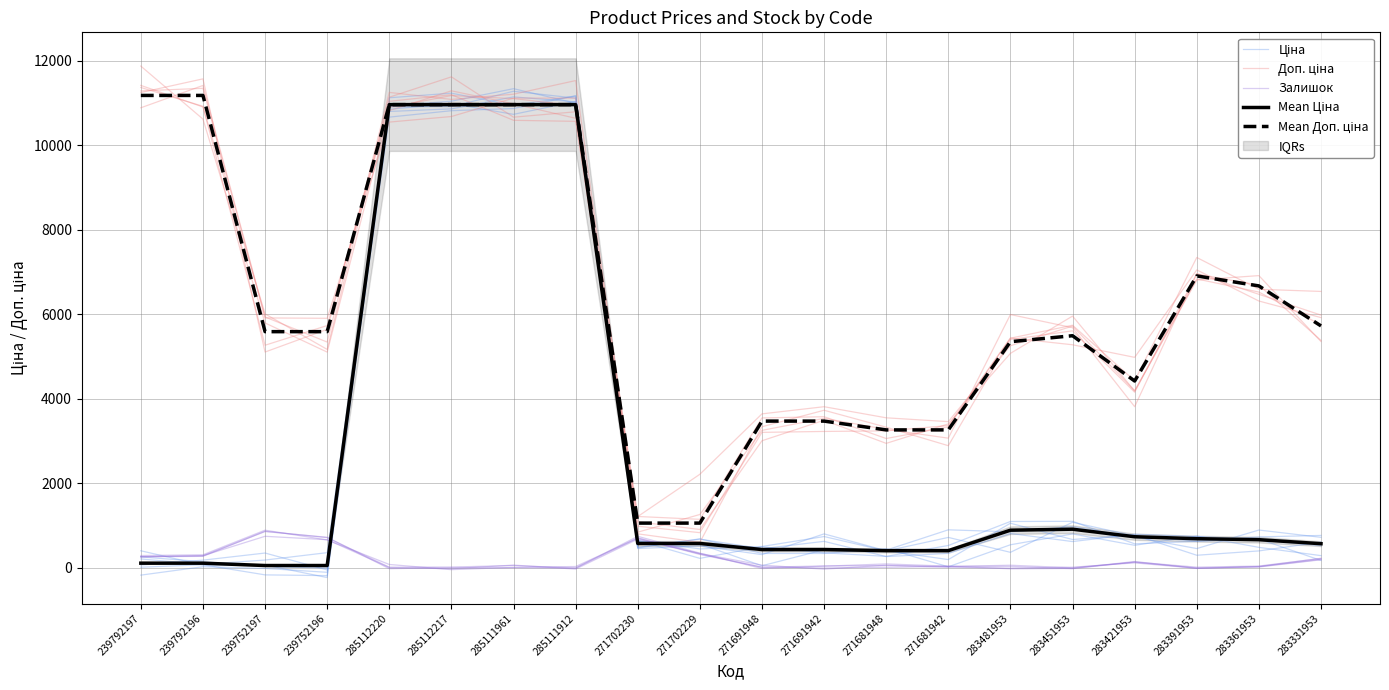

Which category has the lowest value across all series?

283481953